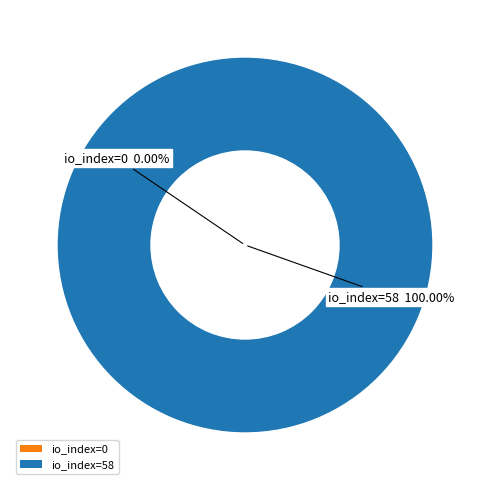

Which slice is the smallest?

direction=-1 (io_index=0)